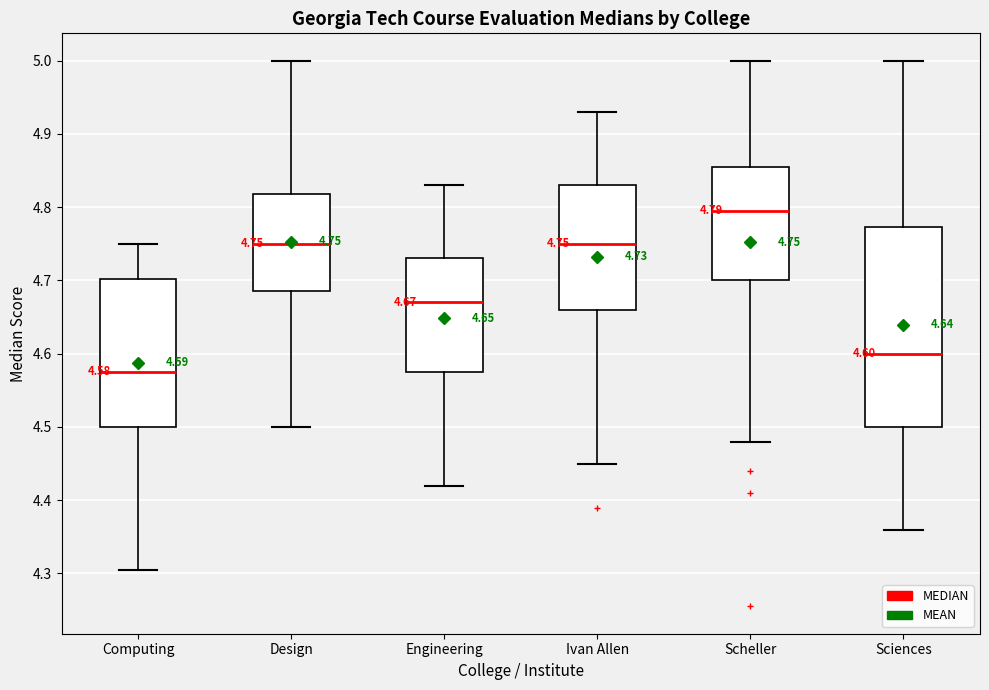

Which box's median line is the lowest?

Computing